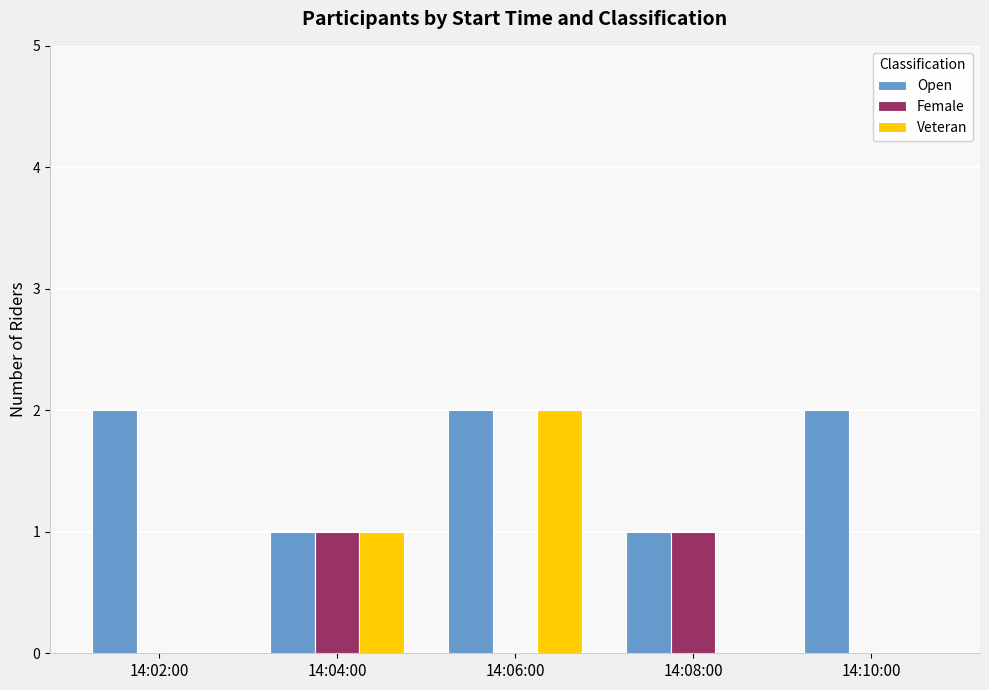

At which category is the sum across all series the highest?

14:06:00